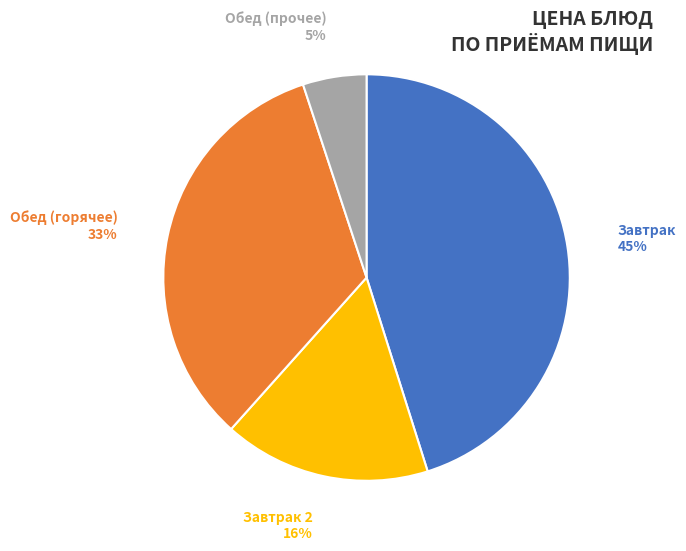

To the nearest percent, what is the difference between the largest and smallest slice percentages?

40%